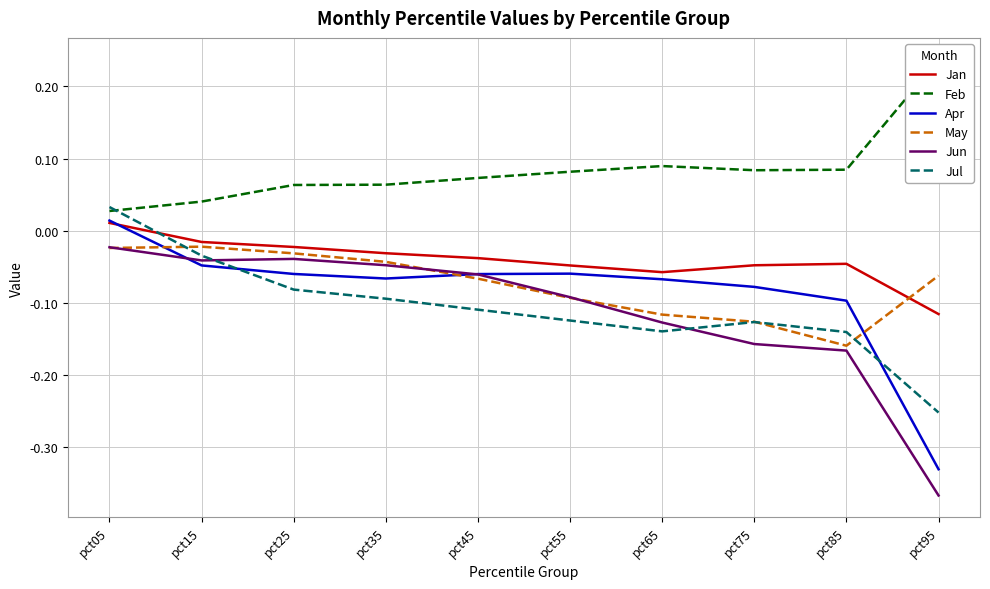

The Jun series shows -0.2 at pct75. True or false?

False